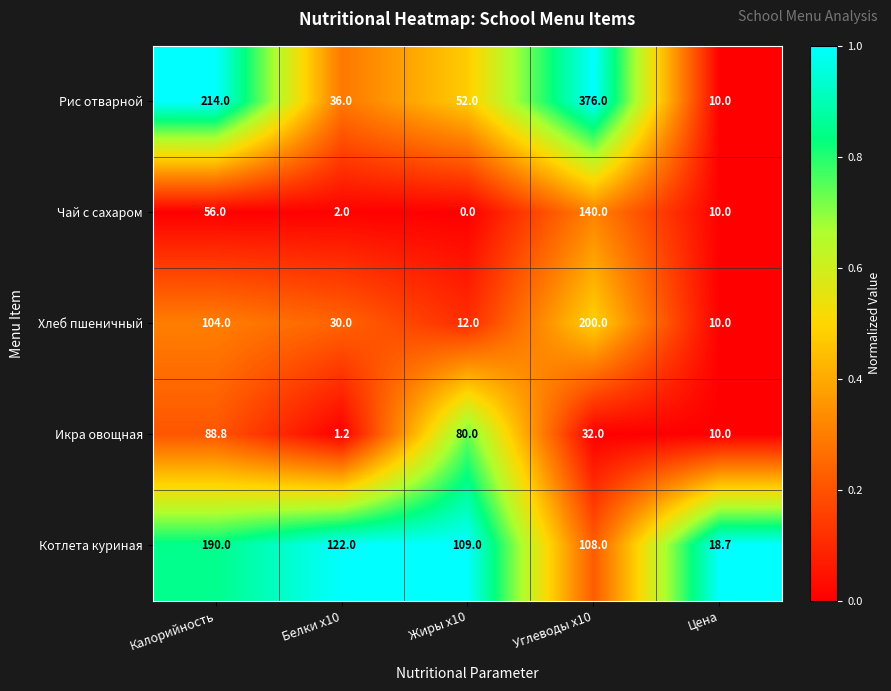

Which category has the highest value across all series?

Углеводы x10